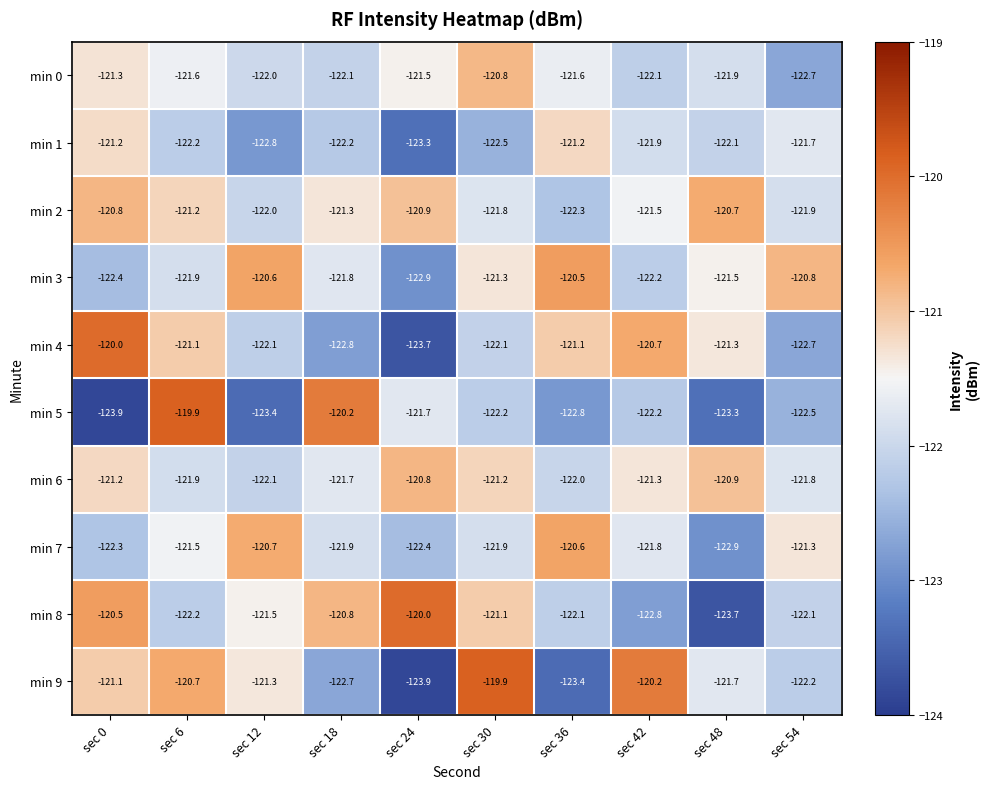

What is the average value of the min 5 series?

-122.2